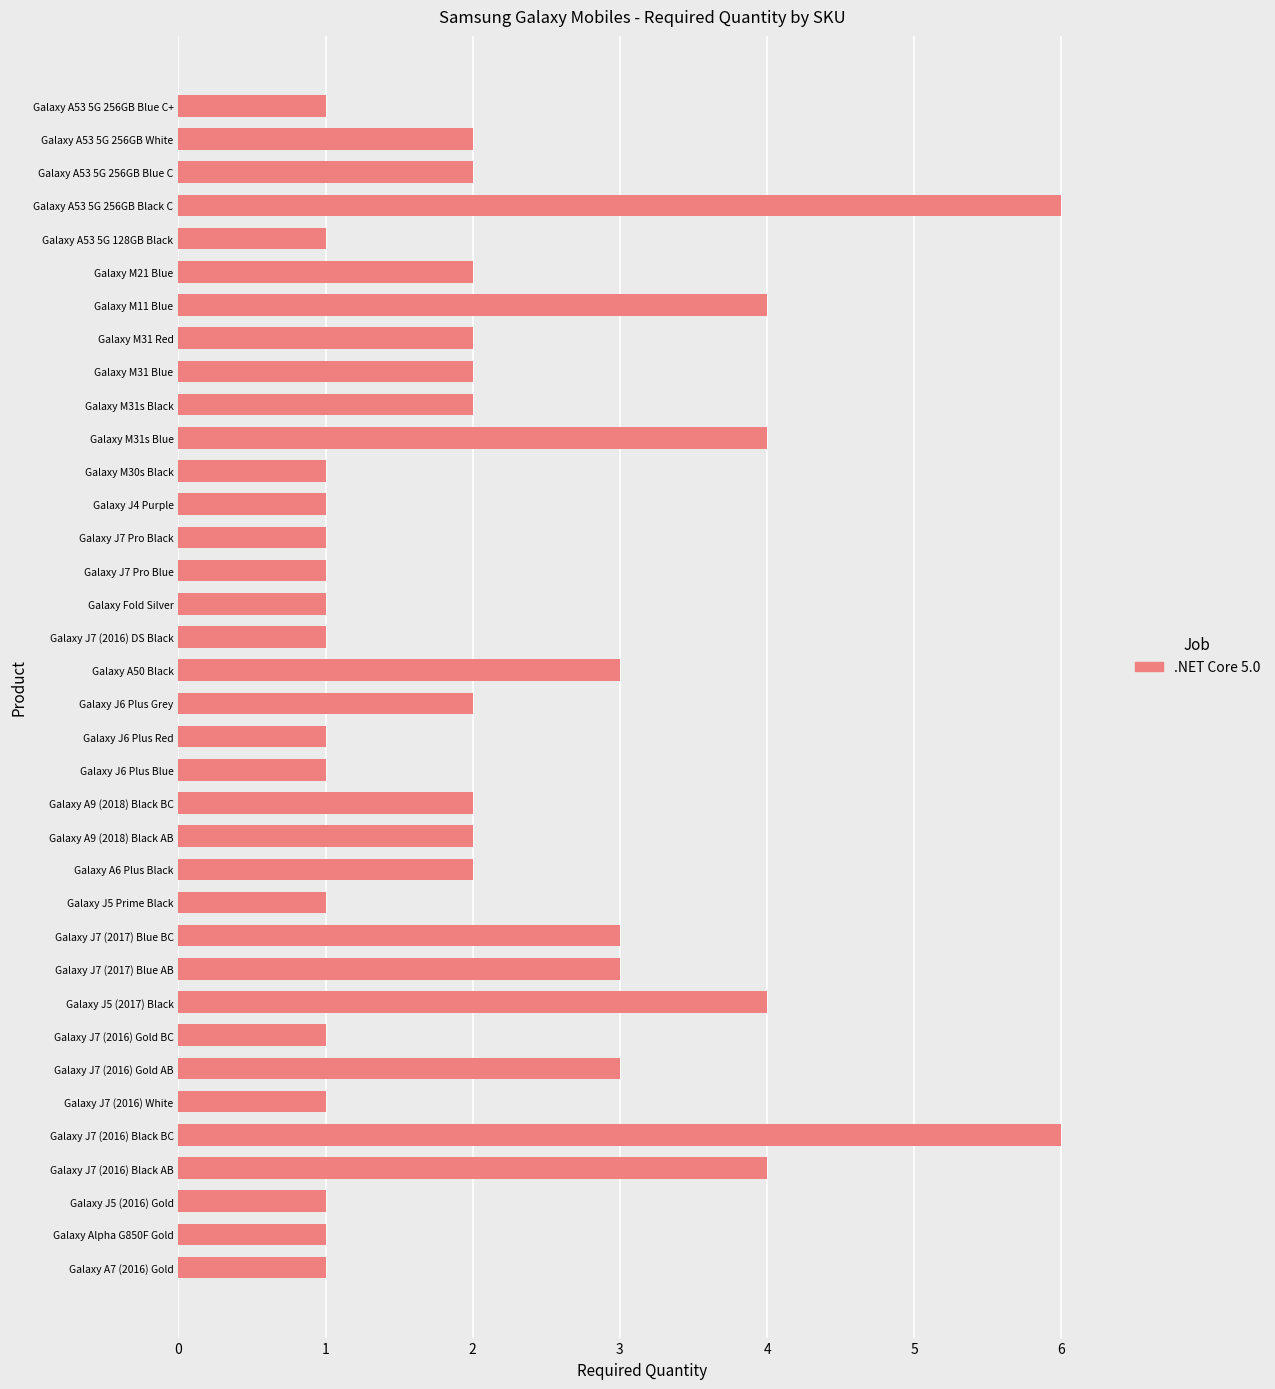

What is the change in value from Galaxy M30s Black to Galaxy M31 Red?

+1